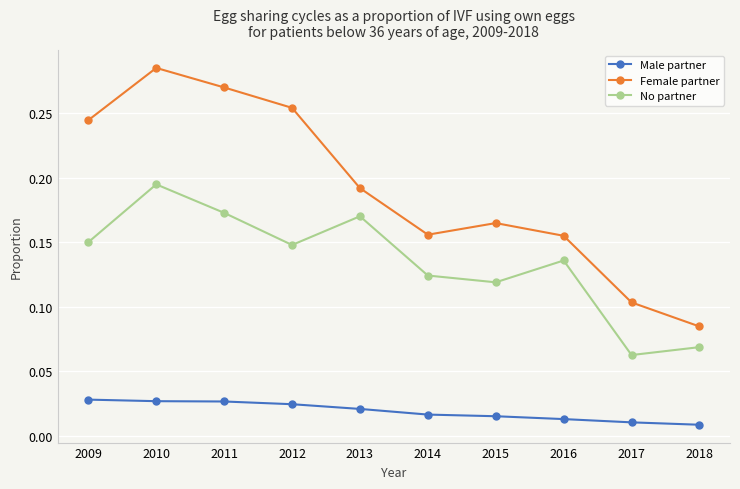

How many interior local valleys does the Female partner series have?

1